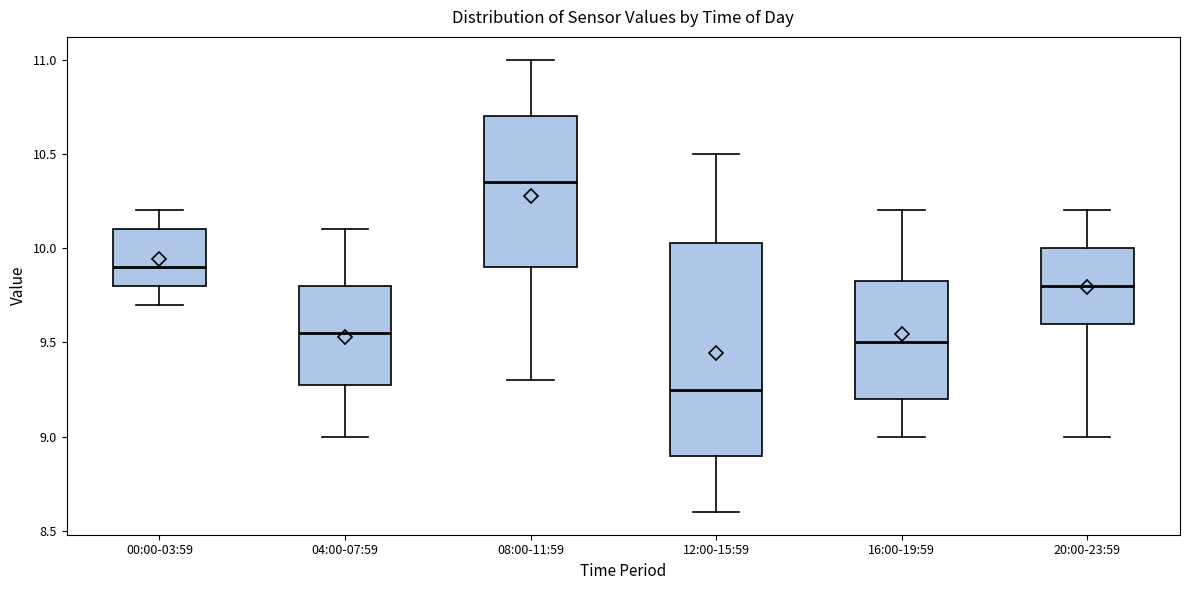

Which box is the tallest, from its lower edge to its upper edge?

12:00-15:59